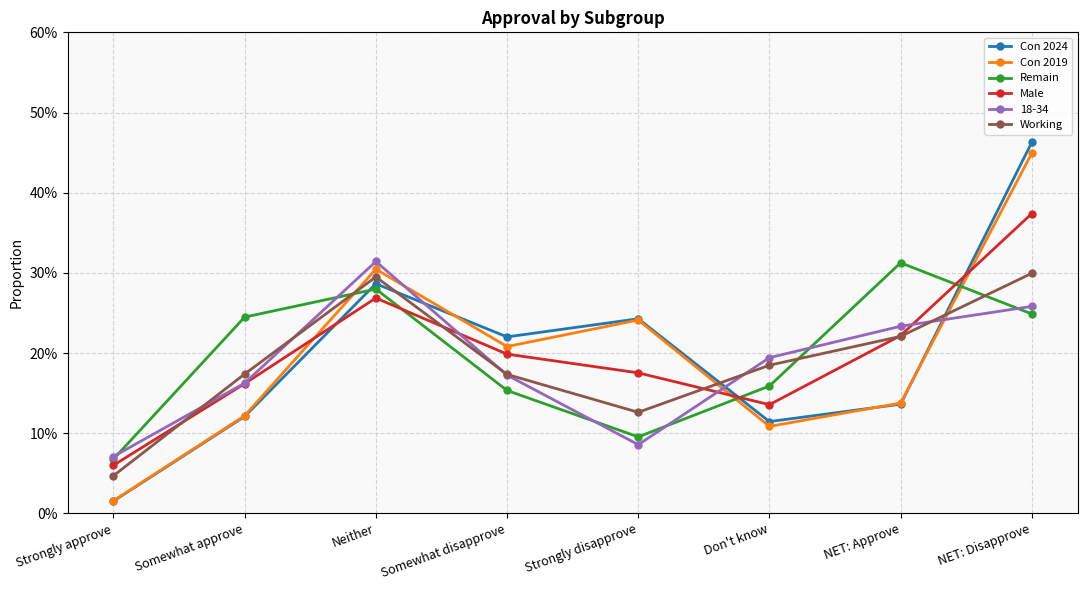

At which label is Con 2024 closest to 0?

Strongly approve